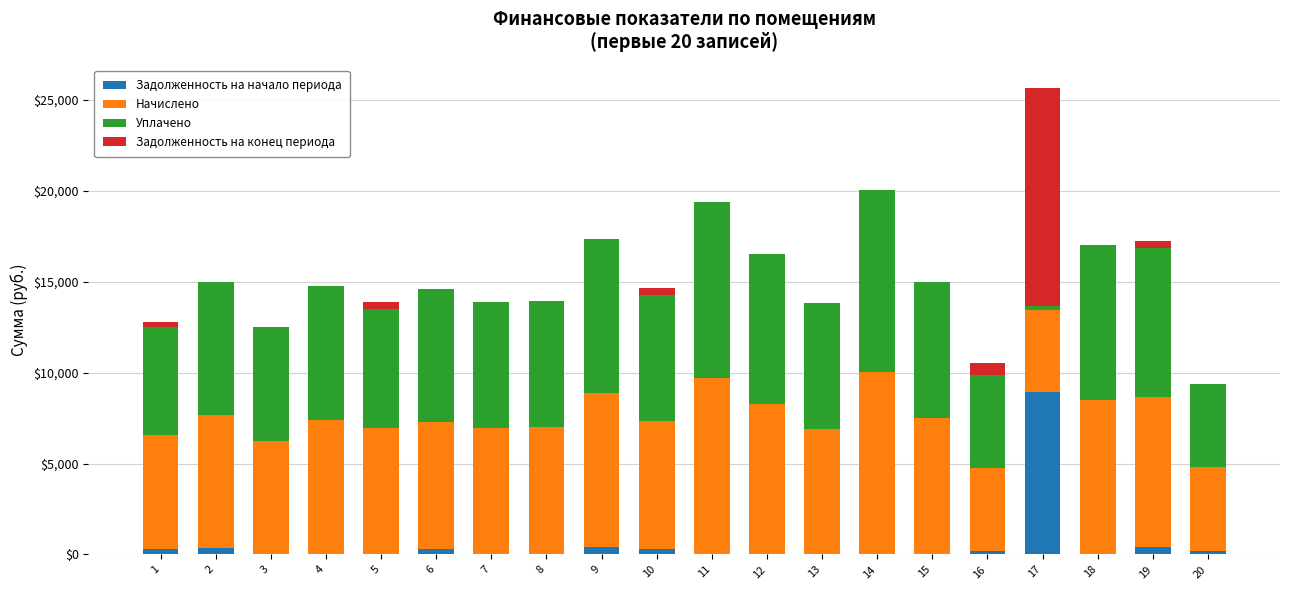

At 1, list the series in order from largest to smallest.

Начислено, Уплачено, Задолженность на конец периода, Задолженность на начало периода